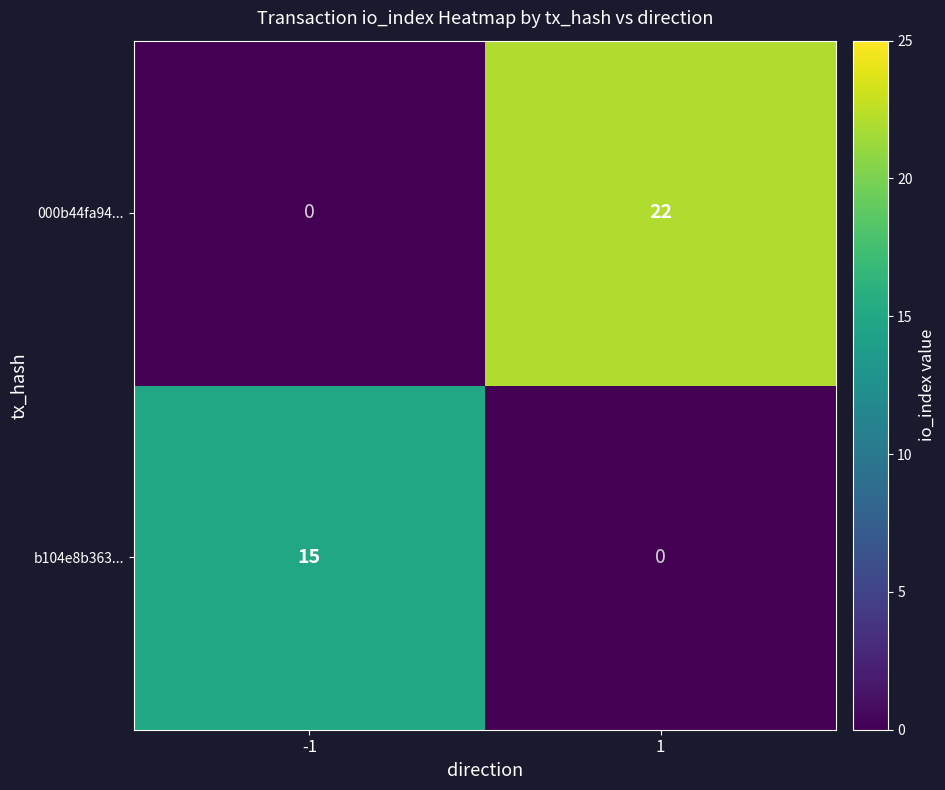

Reading left to right, extract all data points from this chart.

000b44fa94...: -1=0	1=22
b104e8b363...: -1=15	1=0